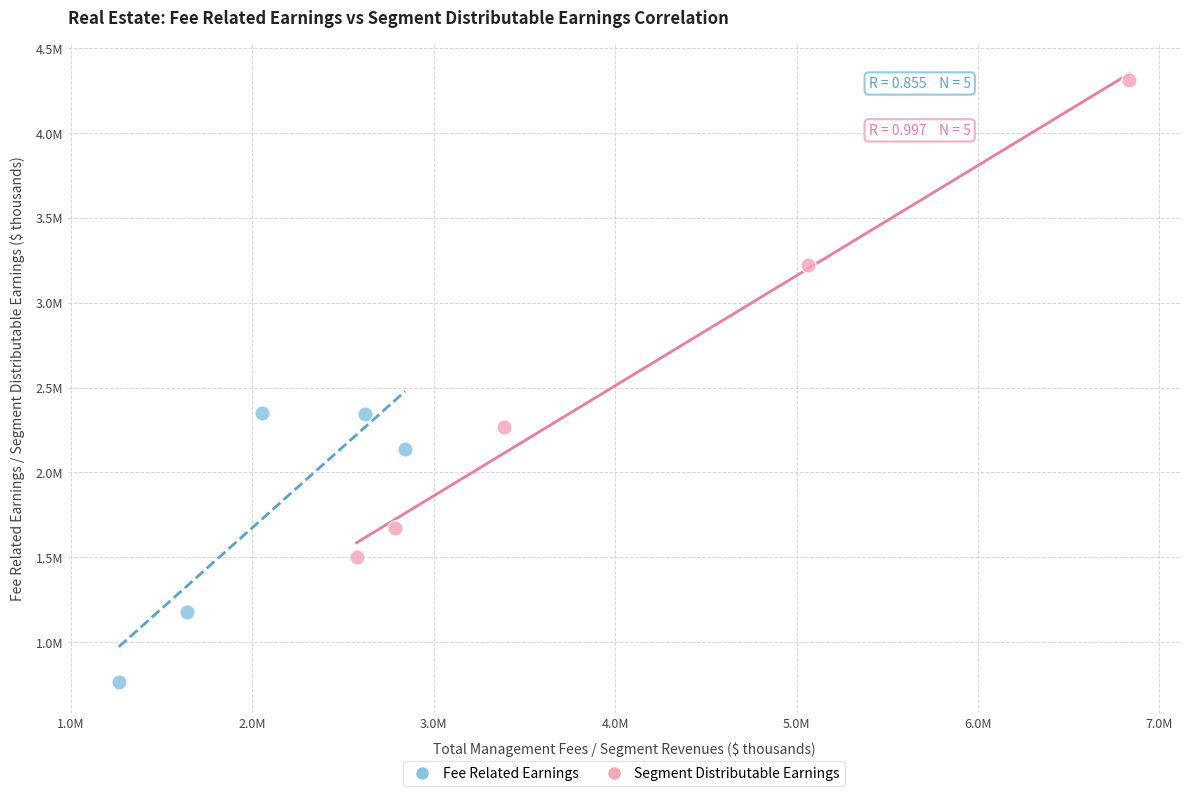

Which series contains the highest Y value?

Segment Distributable Earnings